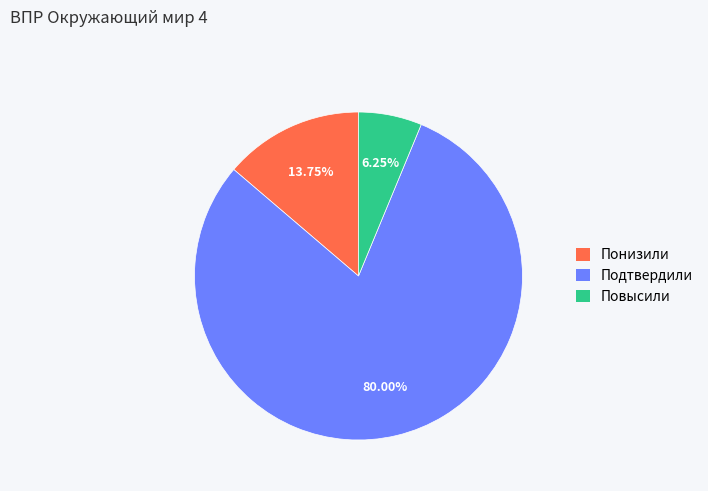

How much of the chart is everything except Подтвердили?

20.0%